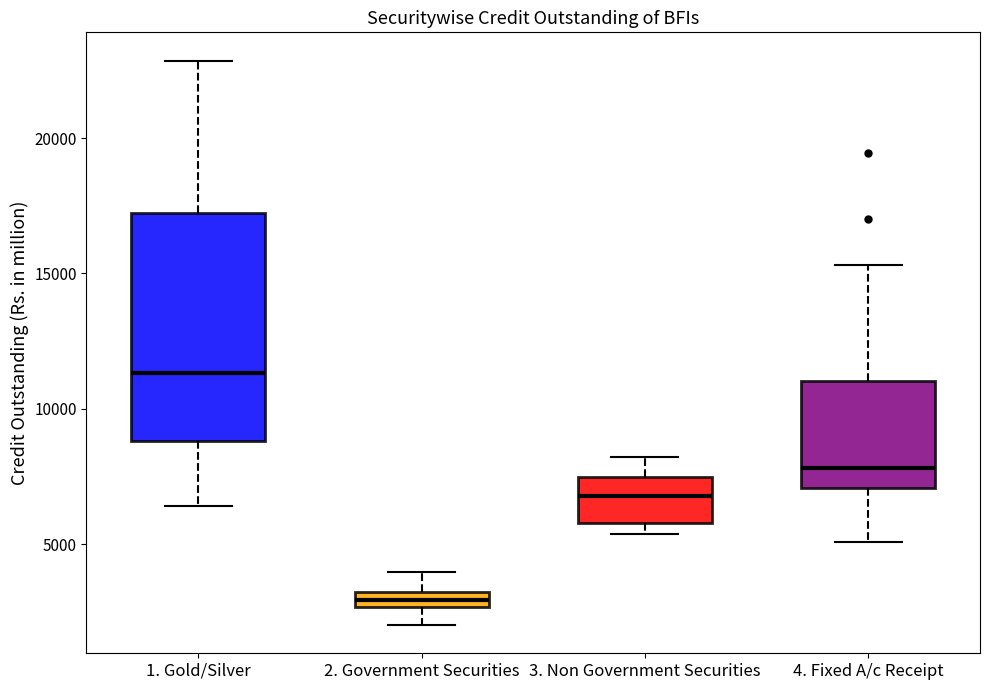

Which box has the highest median line?

1. Gold/Silver